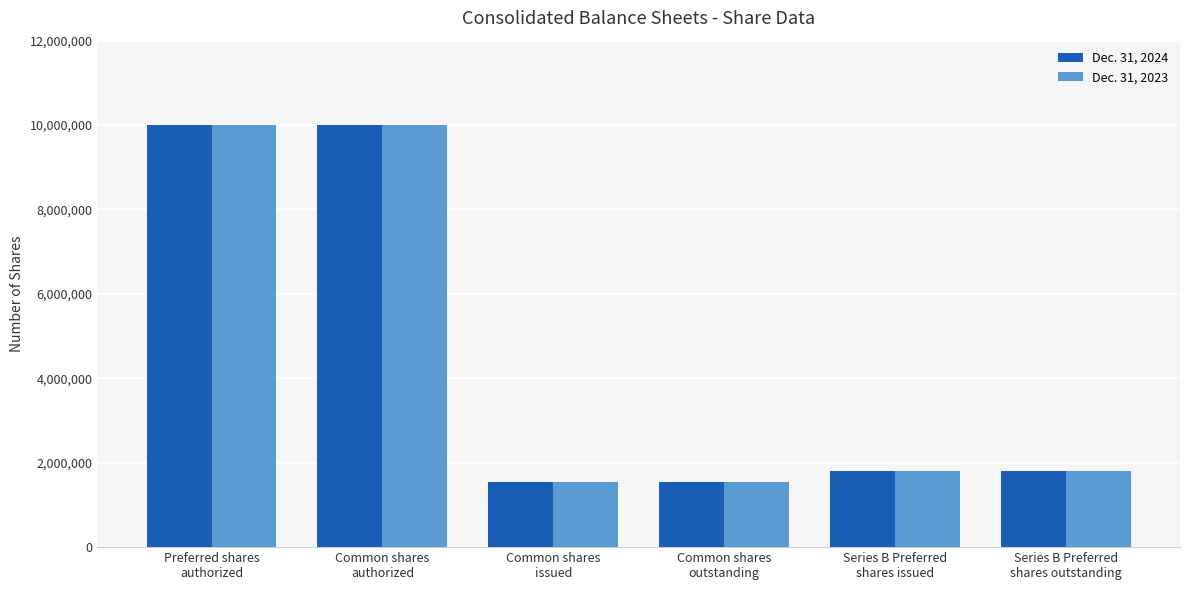

What is the label of the 6th bar from the left?

Series B Preferred
shares outstanding